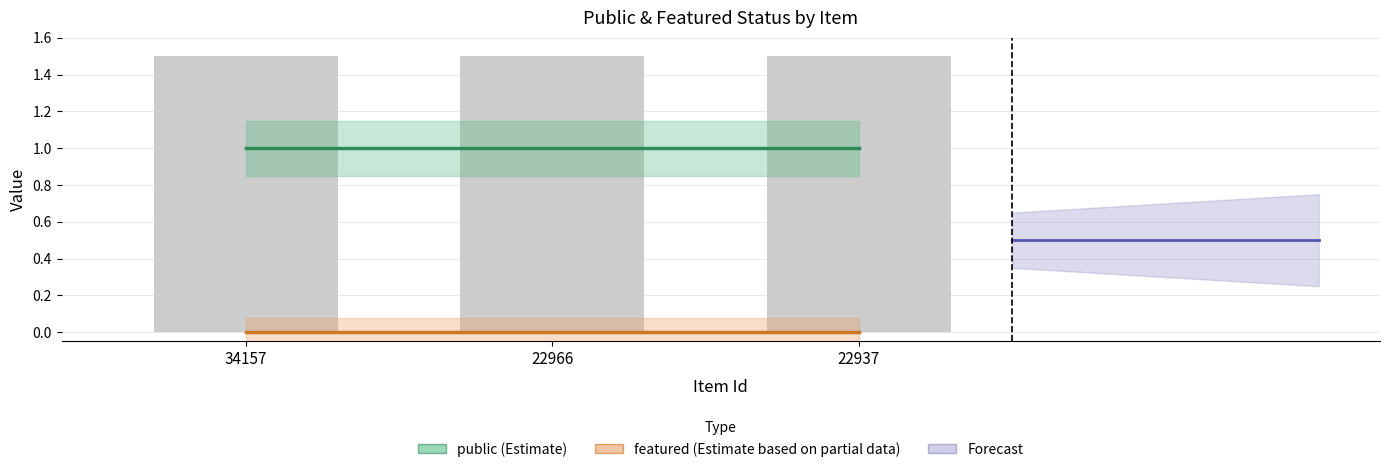

Rank the categories by featured (Estimate based on partial data) value from highest to lowest.

34157, 22966, 22937